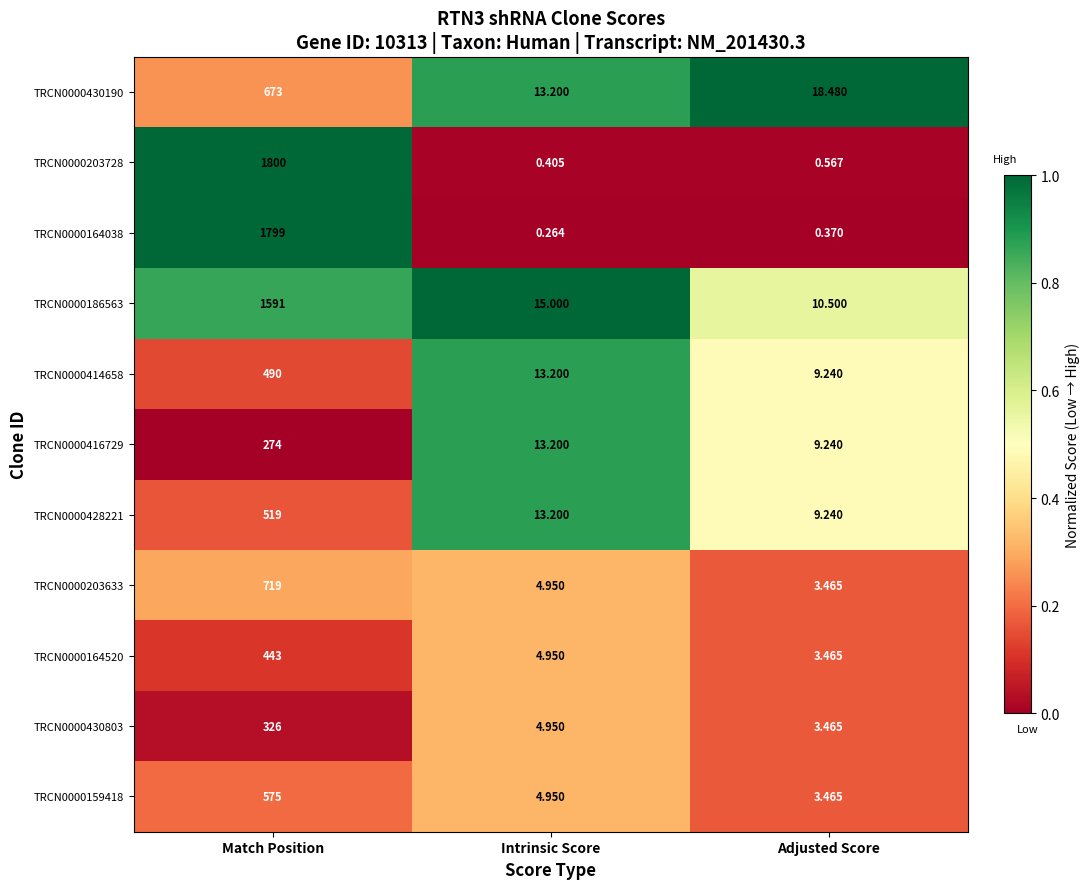

Which category has the highest value in the TRCN0000159418 series?

Match Position